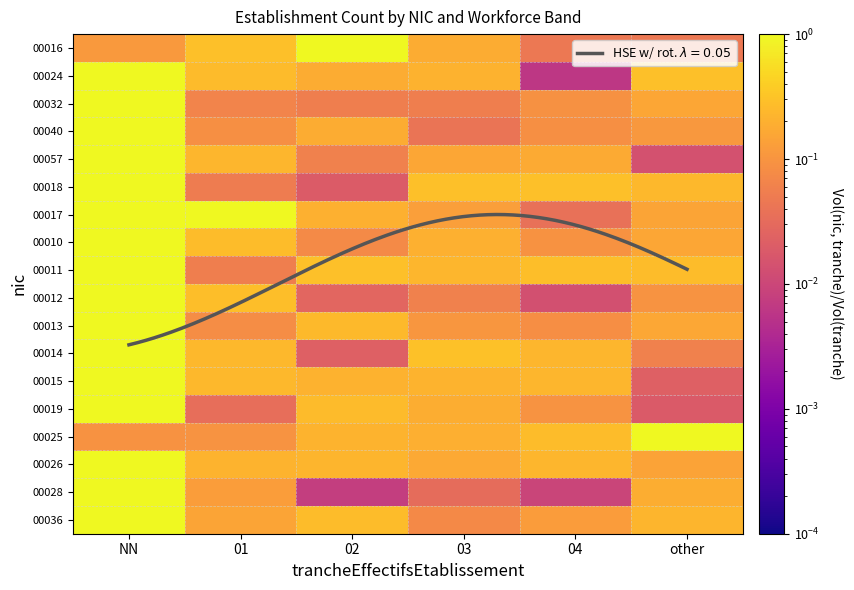

What is the difference between the maximum and second lowest values in the 00024 series?

0.8